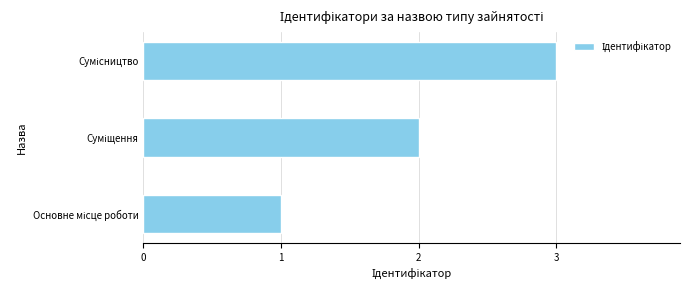

What is the sum of all values?

6